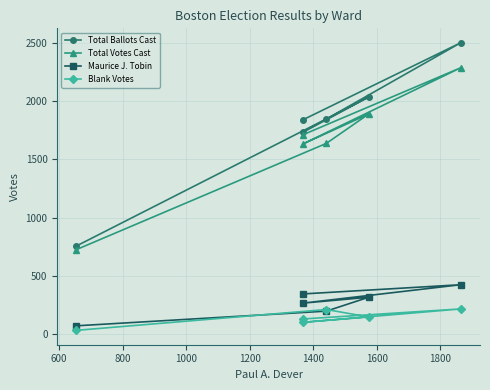

Rank the series by their maximum value, from lowest to highest.

Blank Votes, Maurice J. Tobin, Total Votes Cast, Total Ballots Cast